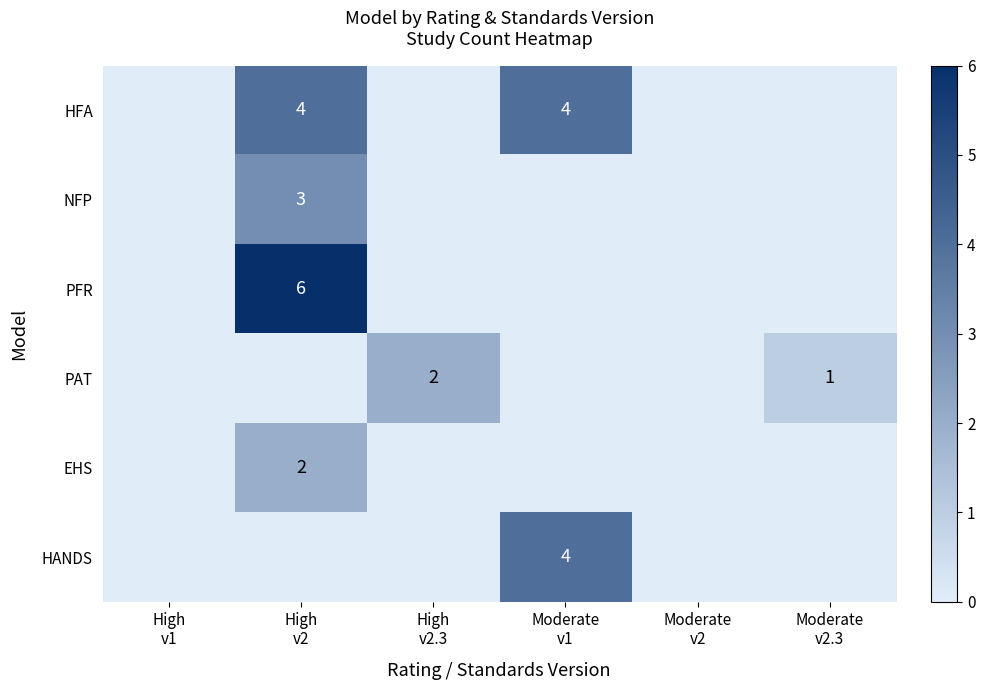

At which label is HFA closest to 2?

High v1